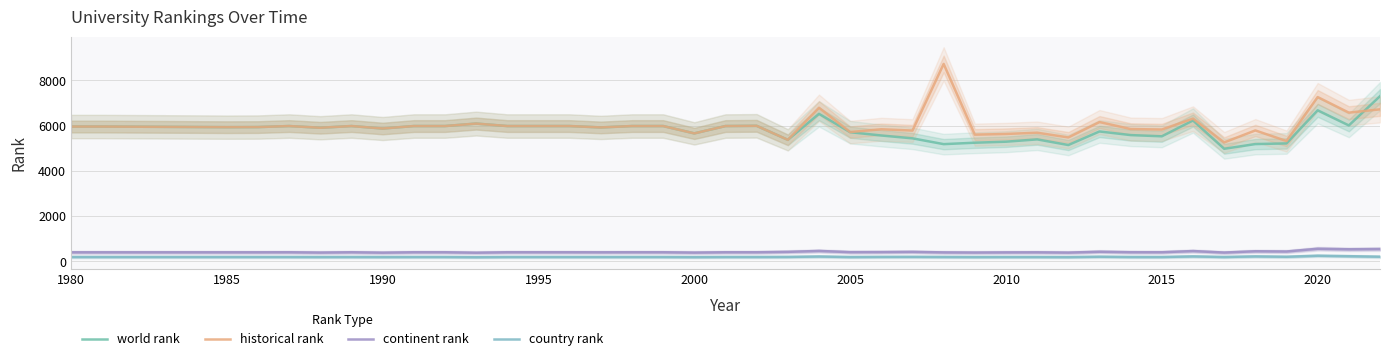

The value of world rank at 1990 is 5872. True or false?

True